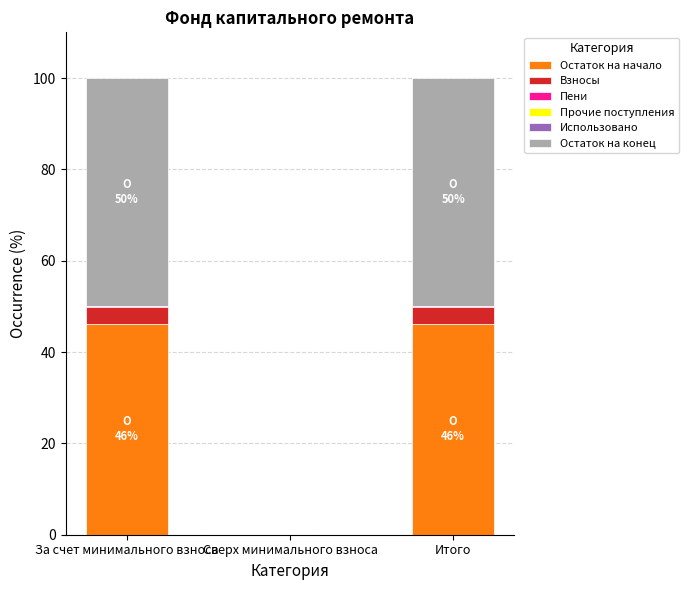

Is it true that Остаток на начало equals 46.1 at За счет минимального взноса?

True